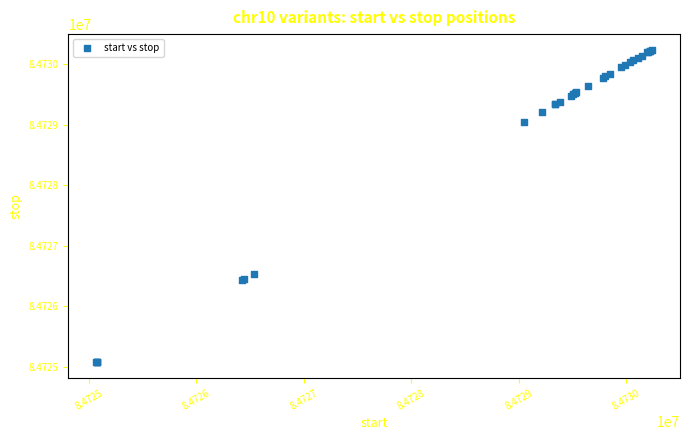

What Y value in the scatter plot is closest to 84727656?

84726539